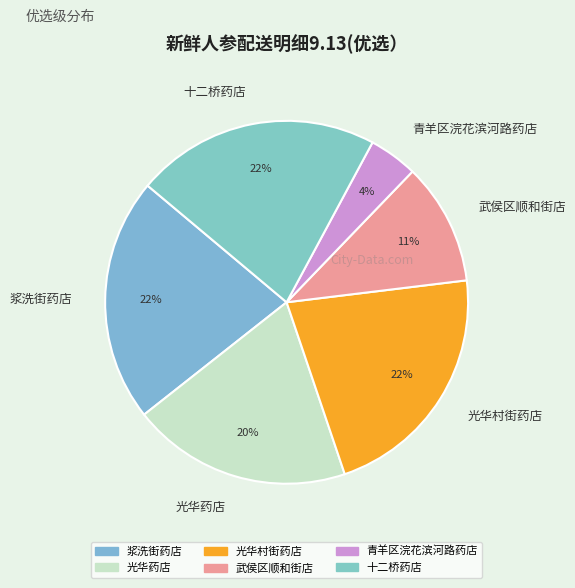

To the nearest percent, what is the difference between the 武侯区顺和街店 and 光华村街药店 slice percentages?

11%